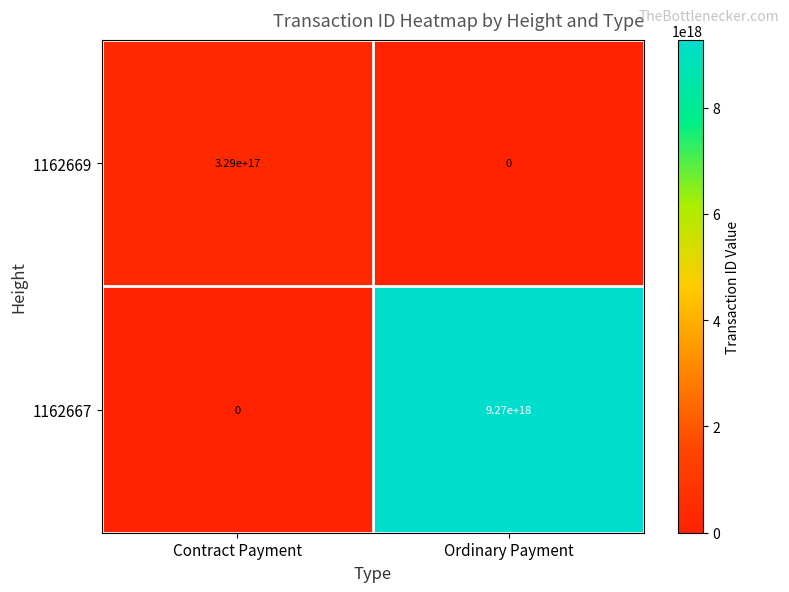

Rank the series at Ordinary Payment from highest to lowest value.

1162667, 1162669